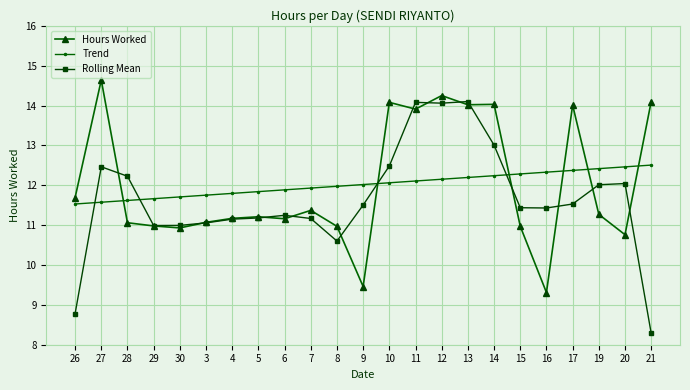

Is this an area chart (filled region under the line)?

No